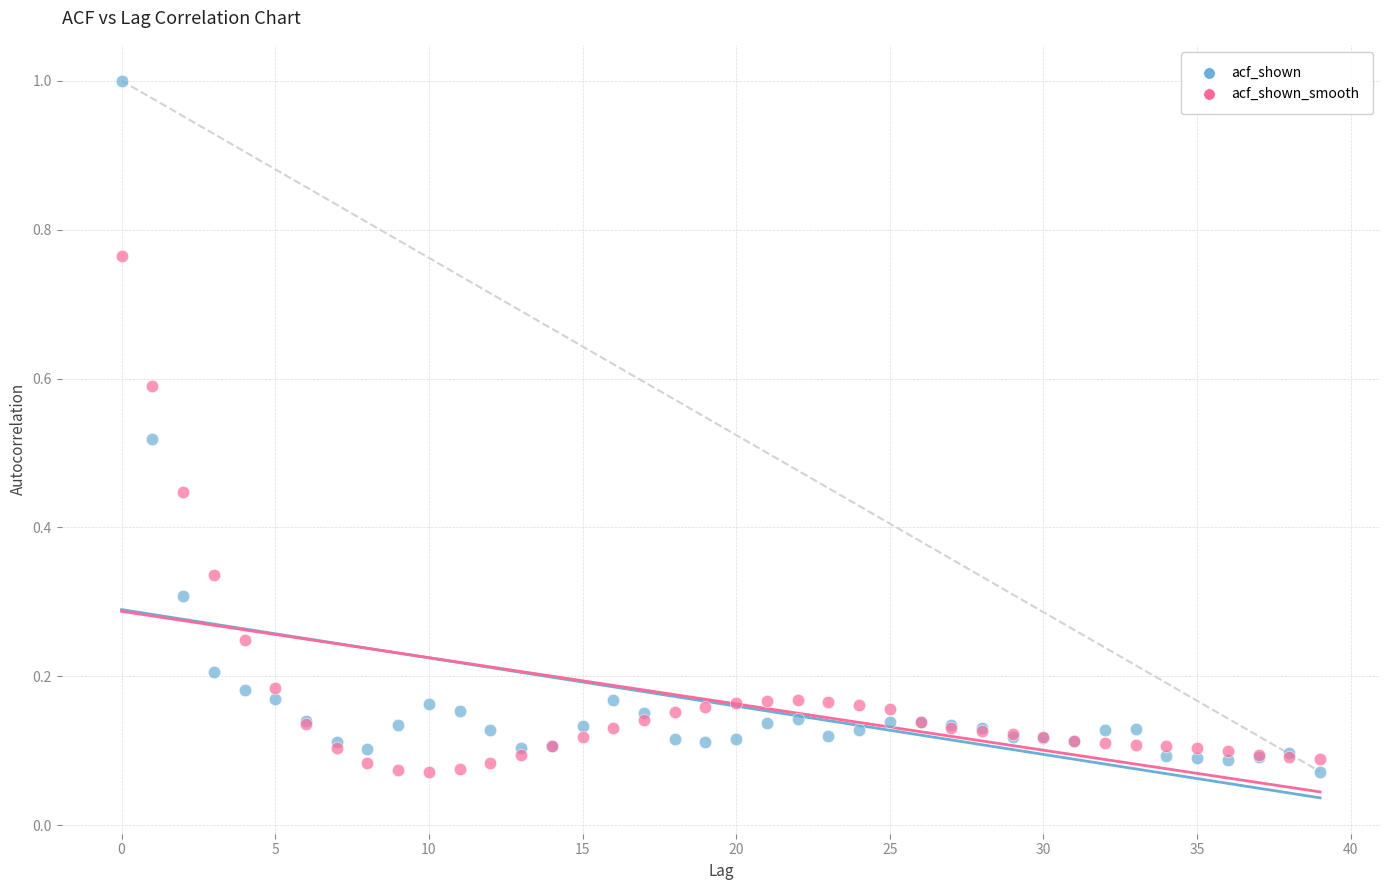

What are all the series names shown in the legend?

acf_shown, acf_shown_smooth